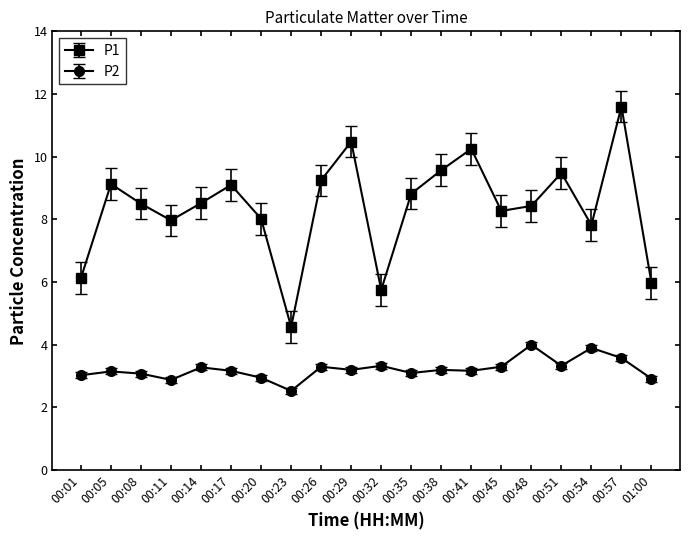

Rank the series by their average value, from highest to lowest.

P1, P2